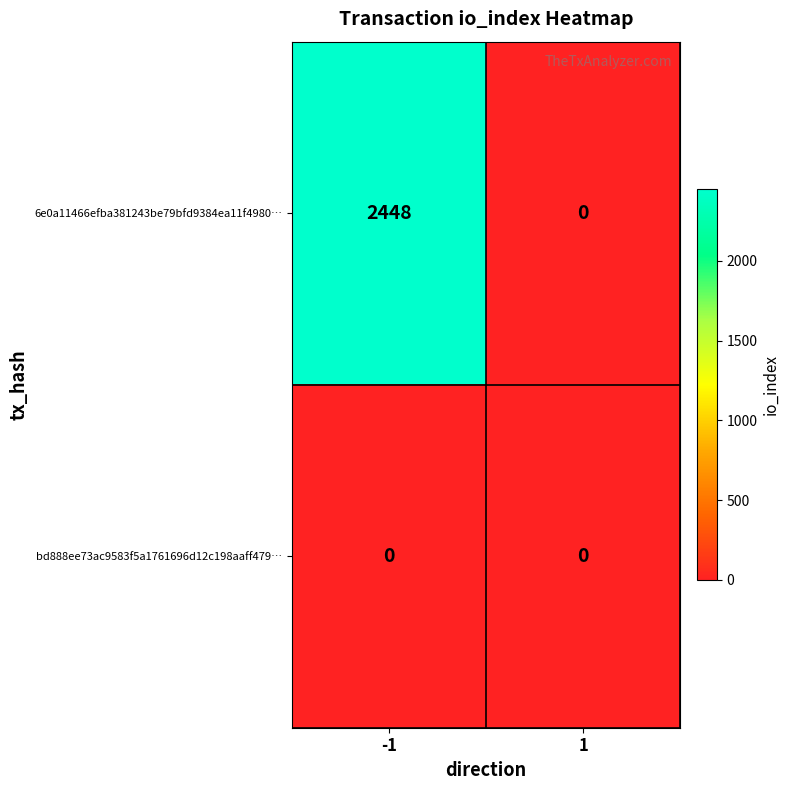

At -1, list the series in order from largest to smallest.

6e0a11466efba381243be79bfd9384ea11f4980…, bd888ee73ac9583f5a1761696d12c198aaff479…